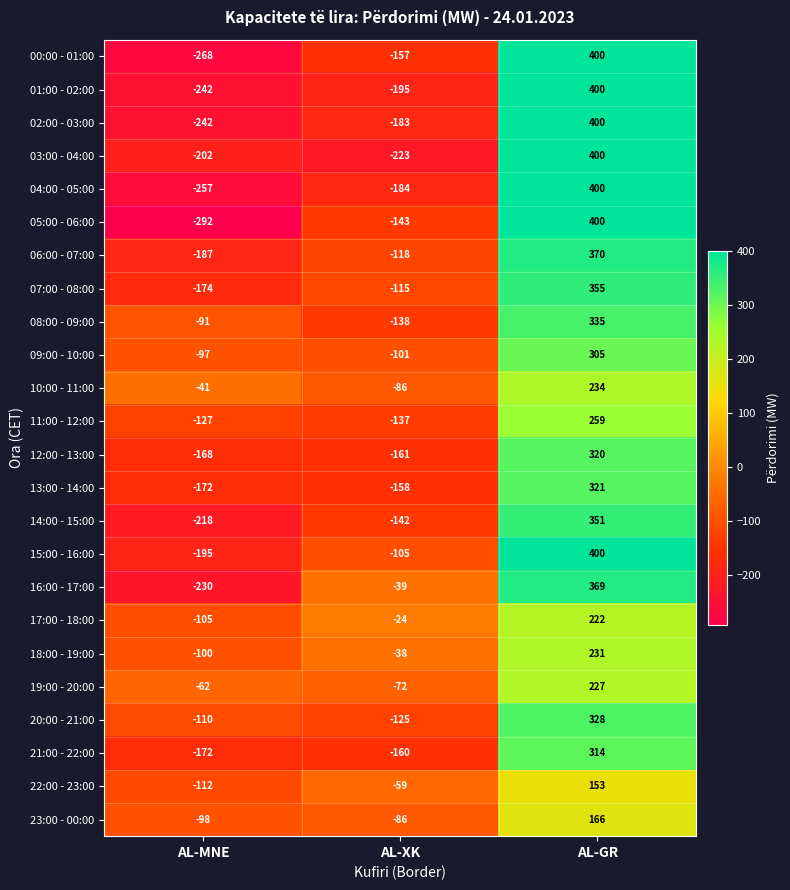

At which category is the sum across all series the highest?

AL-GR